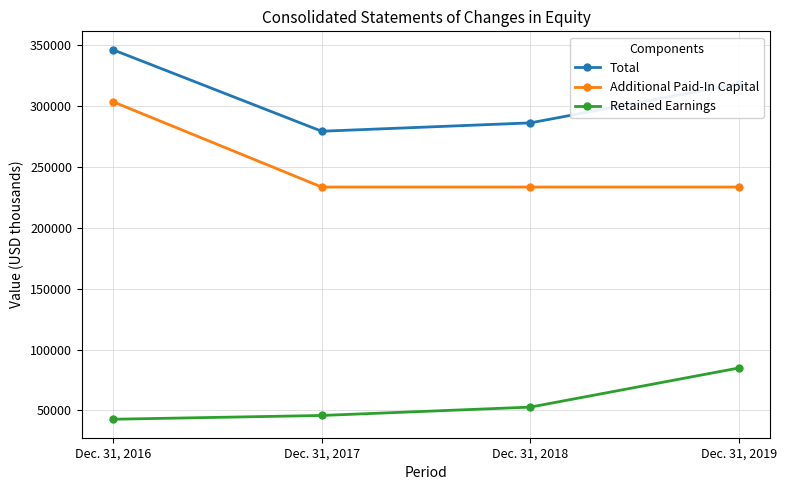

At which label is Retained Earnings closest to 63762?

Dec. 31, 2018